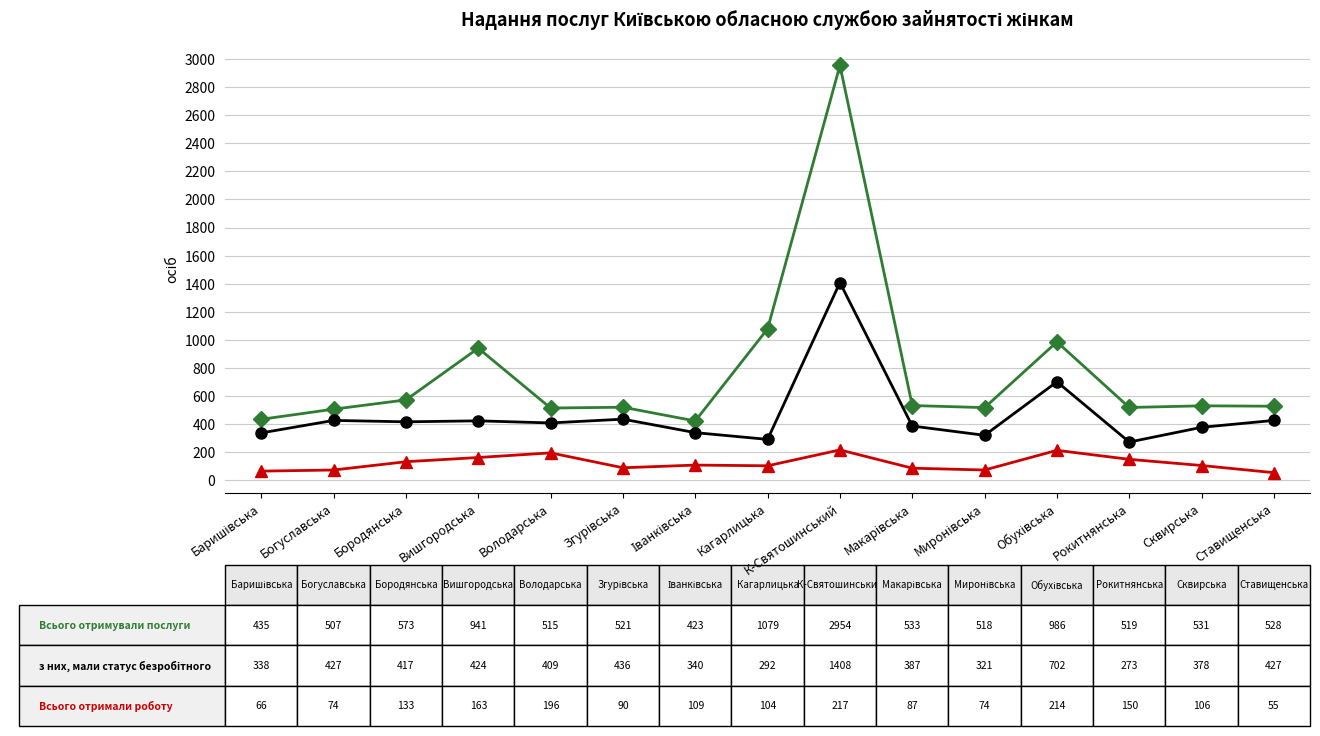

What is the spread (max minus min) of values at Рокитнянська?

369